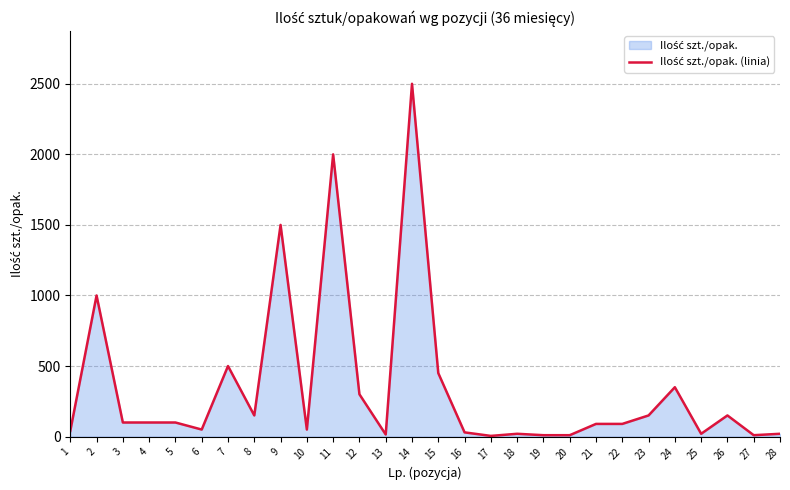

Where is the data nearest to the value 1252?

9